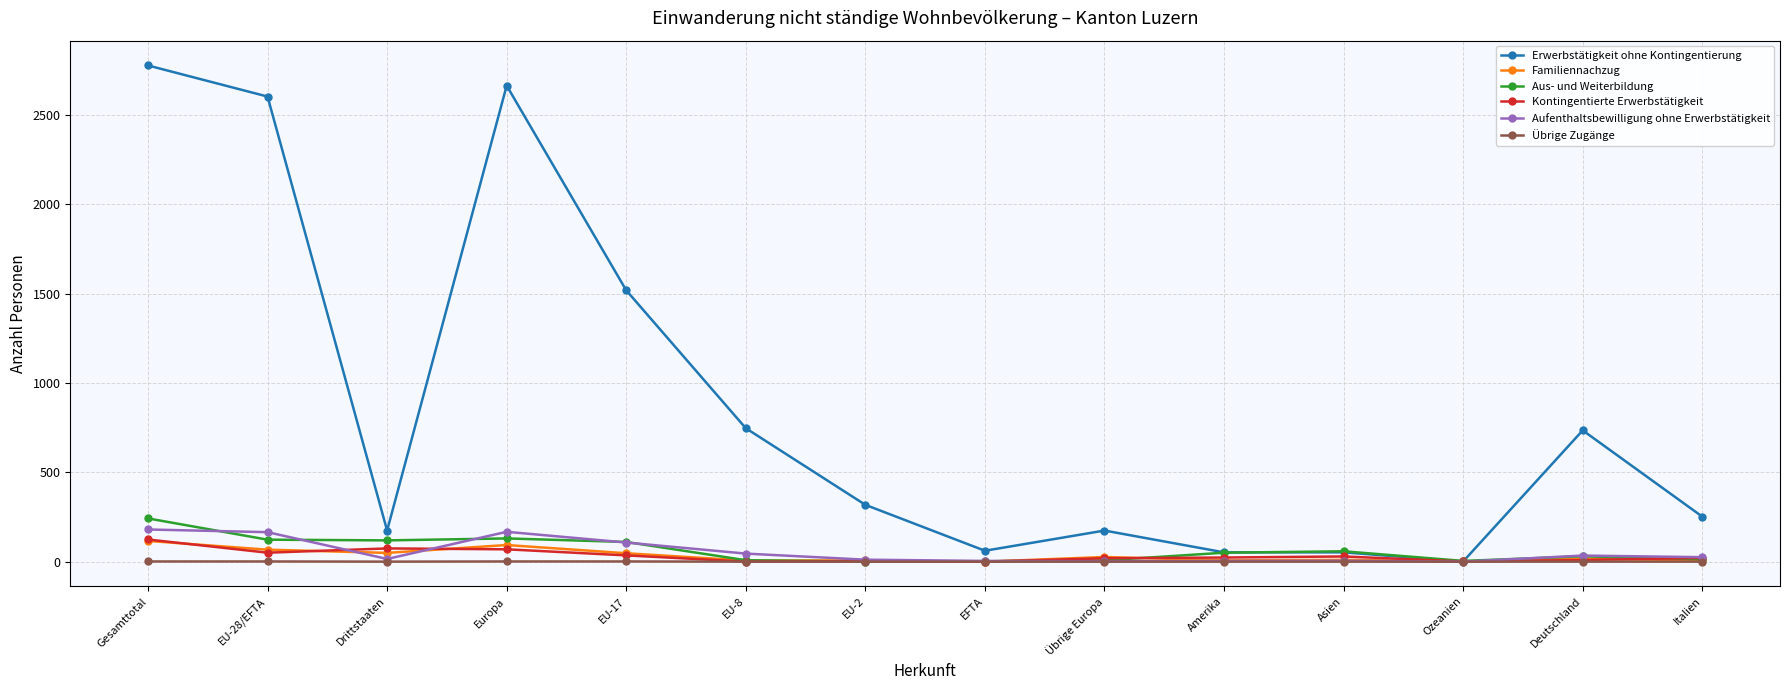

What are all the series names shown in the legend?

Erwerbstätigkeit ohne Kontingentierung, Familiennachzug, Aus- und Weiterbildung, Kontingentierte Erwerbstätigkeit, Aufenthaltsbewilligung ohne Erwerbstätigkeit, Übrige Zugänge